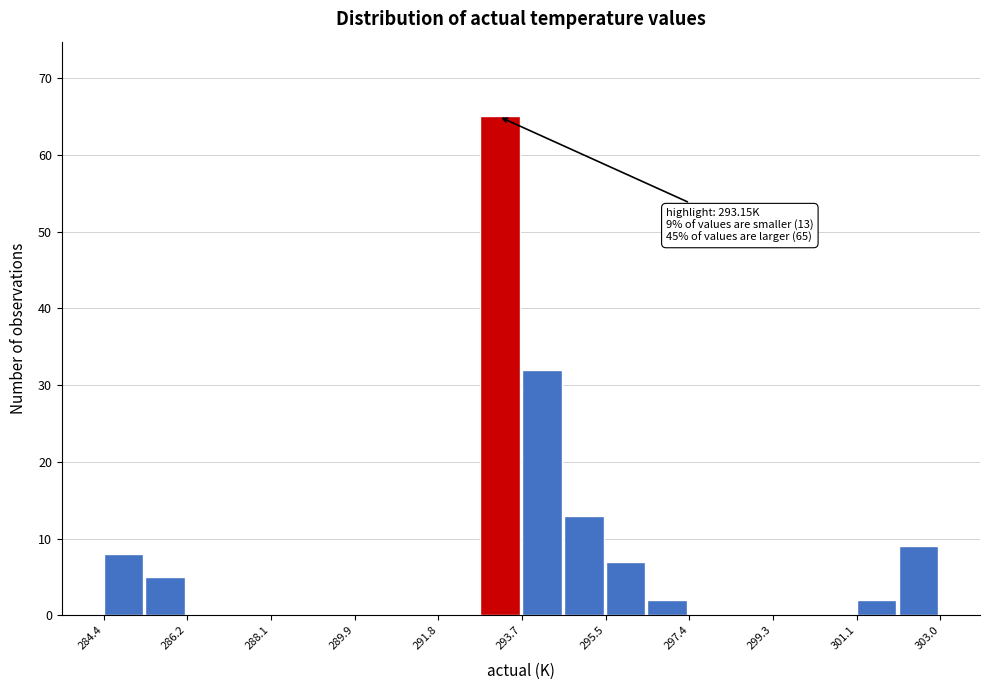

Over which range of the x-axis is the bar tallest?

292.8 to 293.6